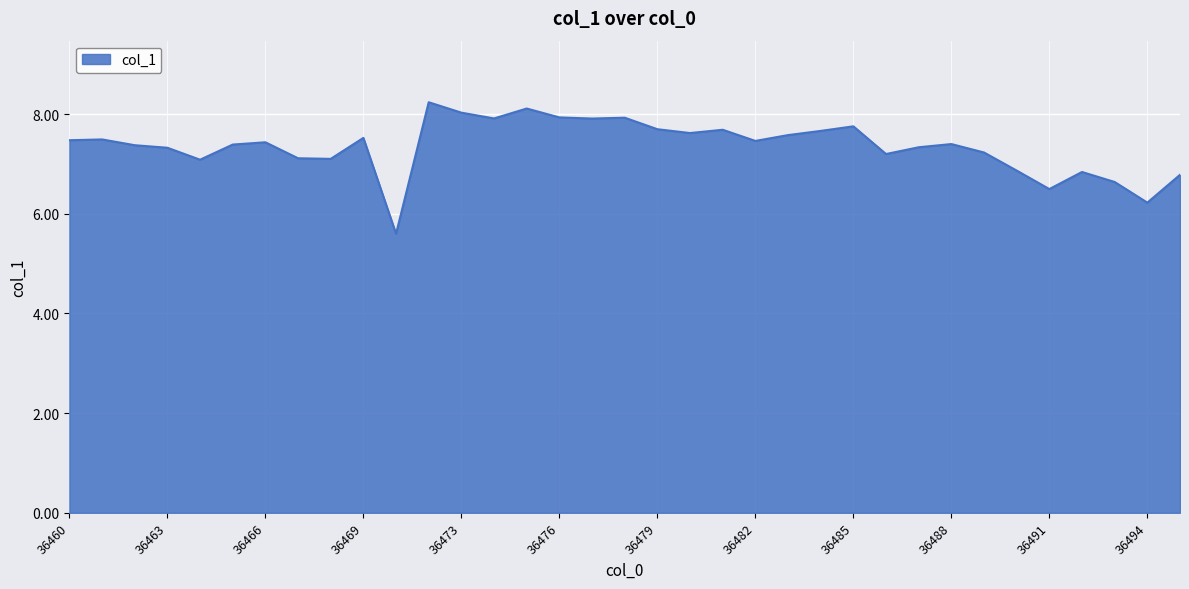

What is the maximum value shown in the chart?

8.2